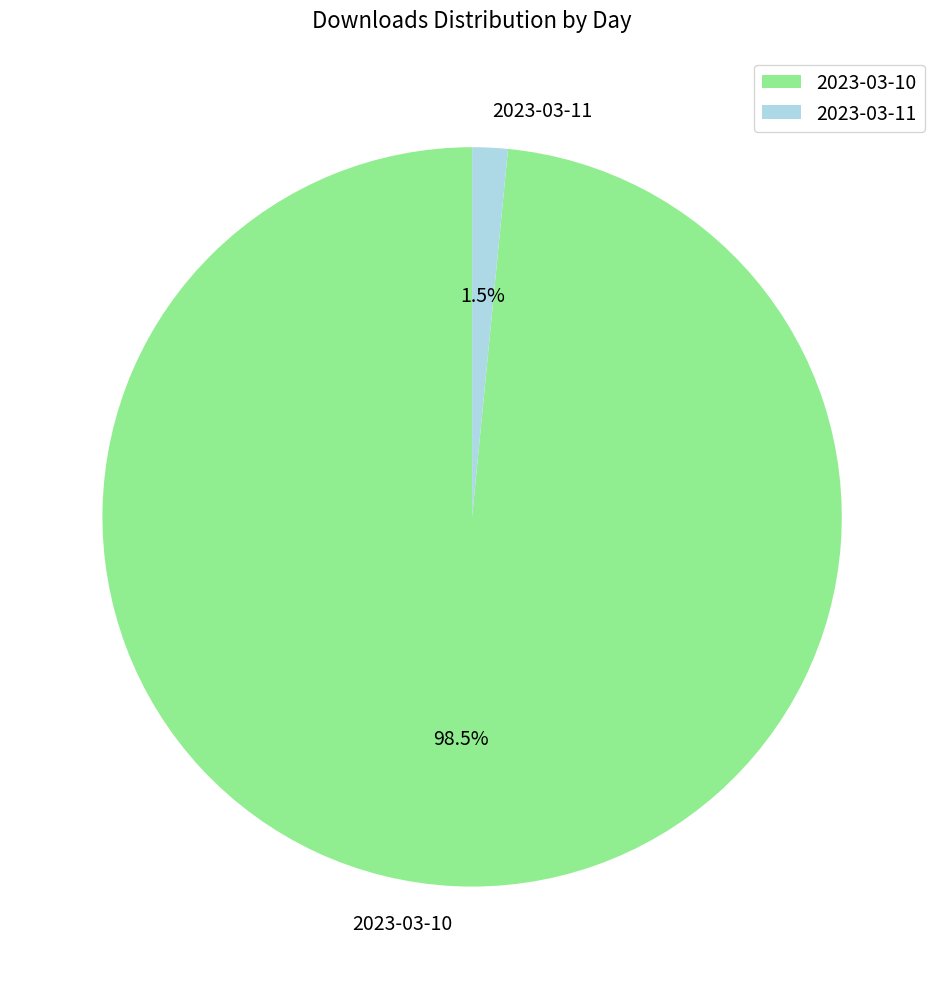

What is the smallest slice in the pie chart?

2023-03-11